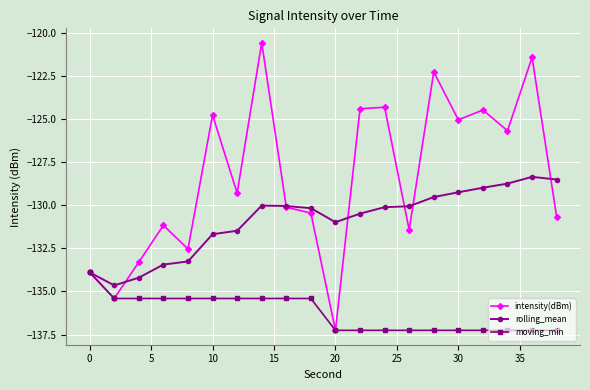

What is the value of the intensity(dBm) point at the 9th from the left?

-130.1